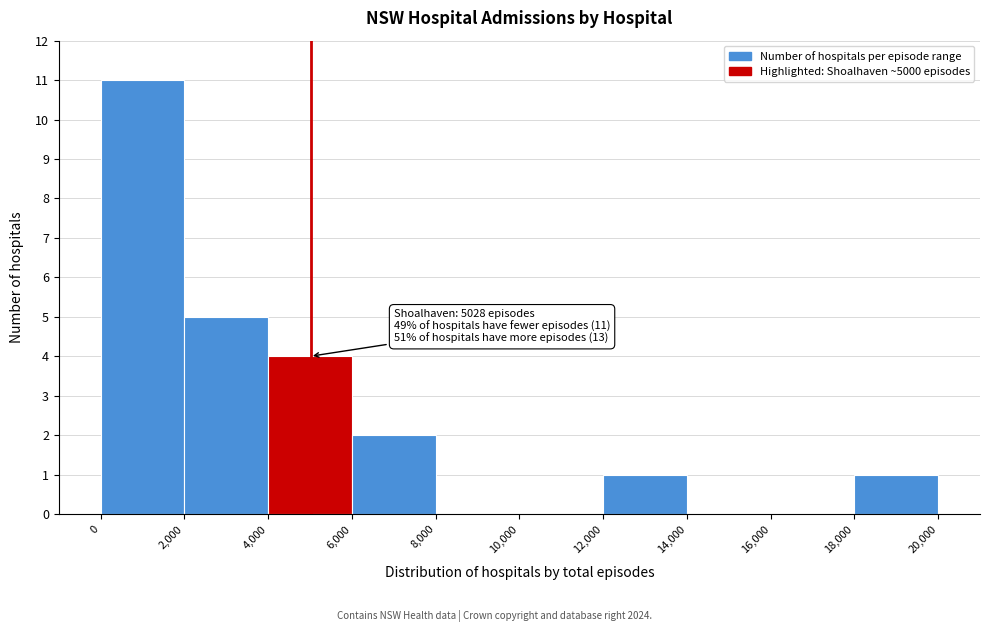

Which range on the x-axis has the tallest bar?

0 to 2,000